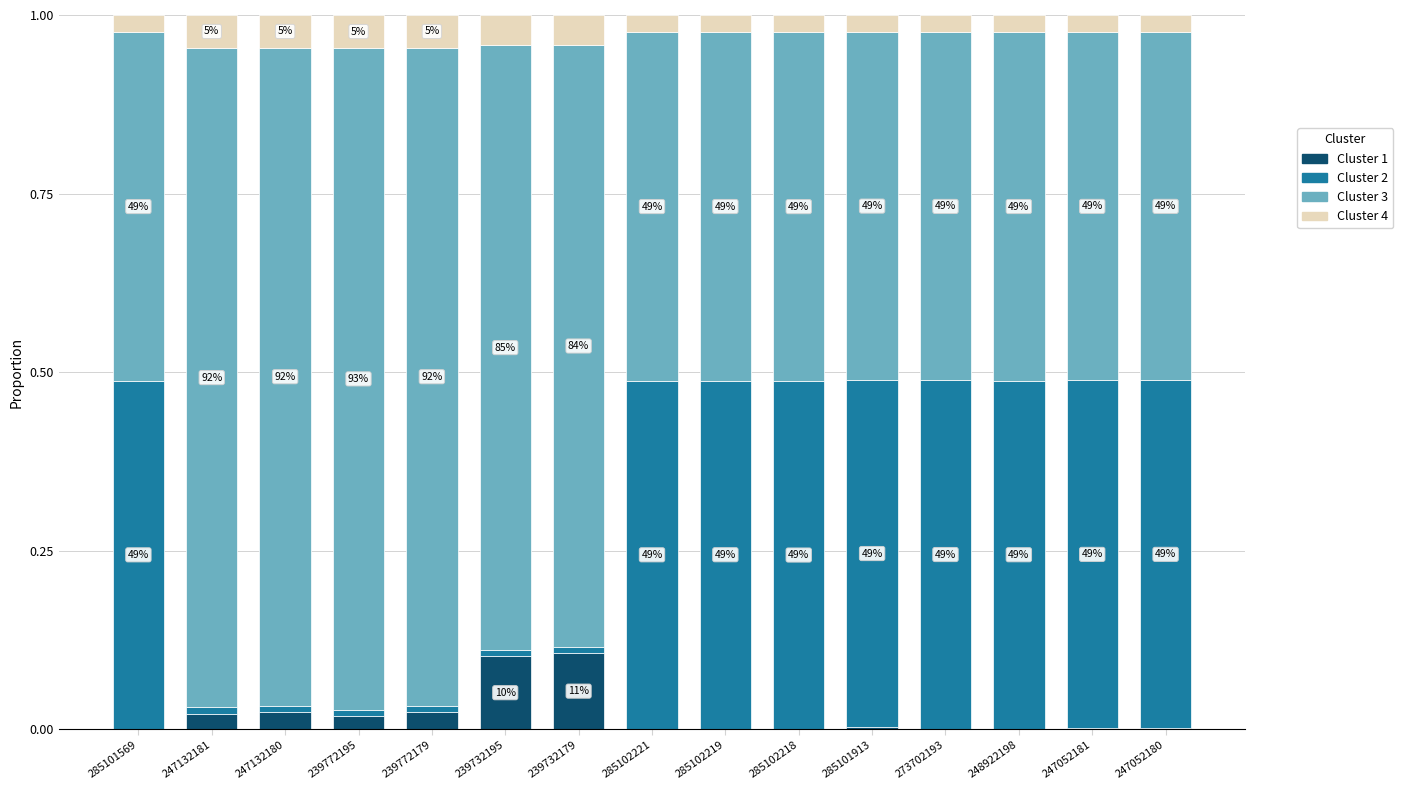

What is the sum of all Cluster 3 values?

9.8